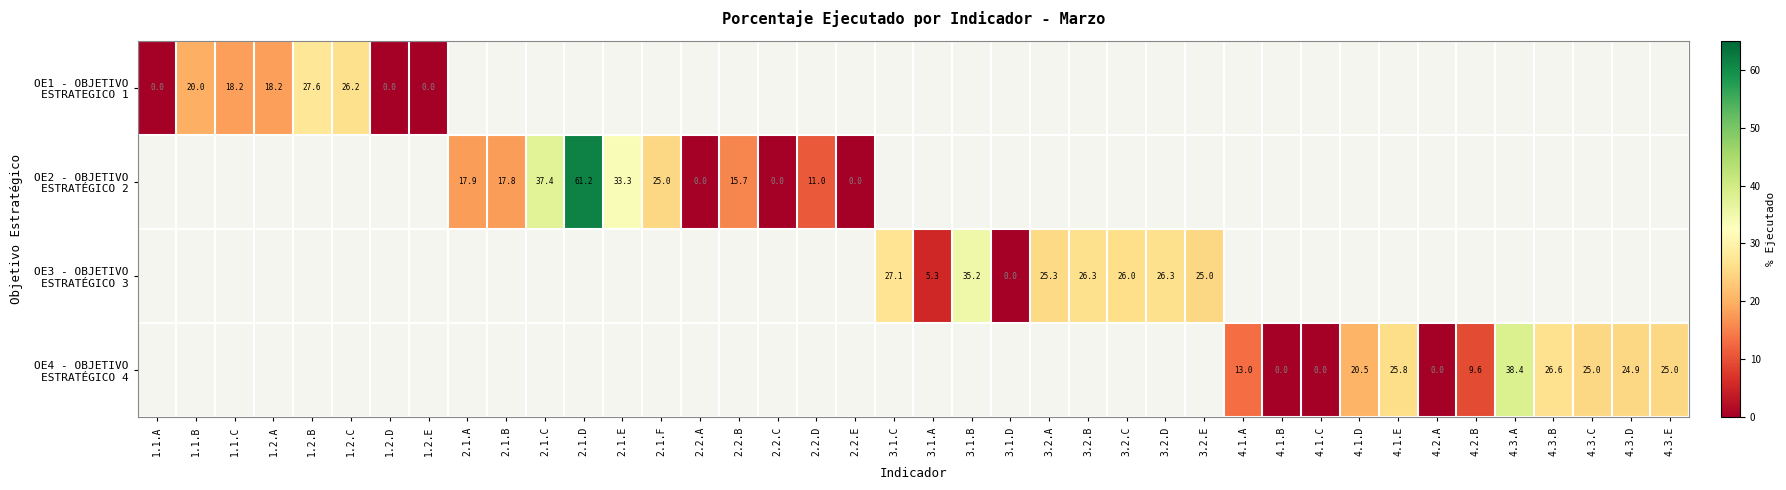

Rank the series at 4.1.E from highest to lowest value.

OE1 - OBJETIVO ESTRATEGICO 1, OE2 - OBJETIVO ESTRATÉGICO 2, OE3 - OBJETIVO ESTRATÉGICO 3, OE4 - OBJETIVO ESTRATÉGICO 4